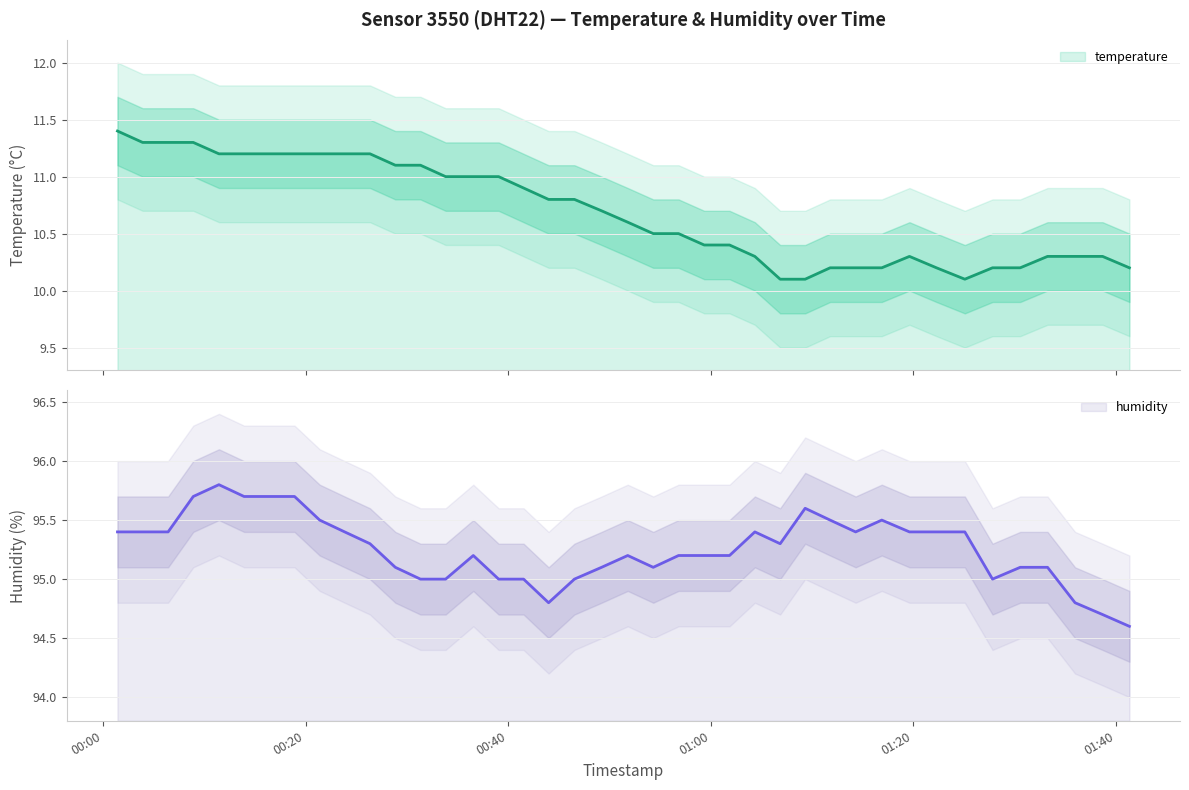

Which category has the highest value in the temperature series?

00:00